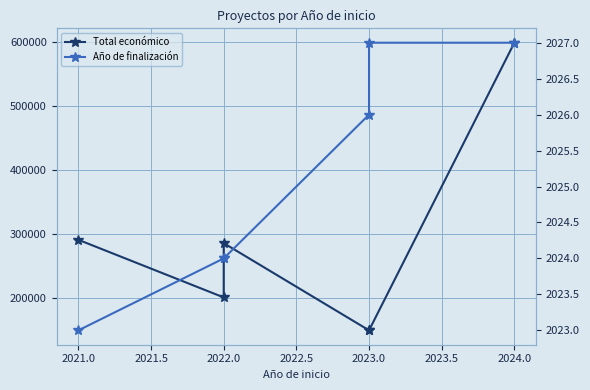

The value of Año de finalización at 2022.0 is 686. True or false?

False